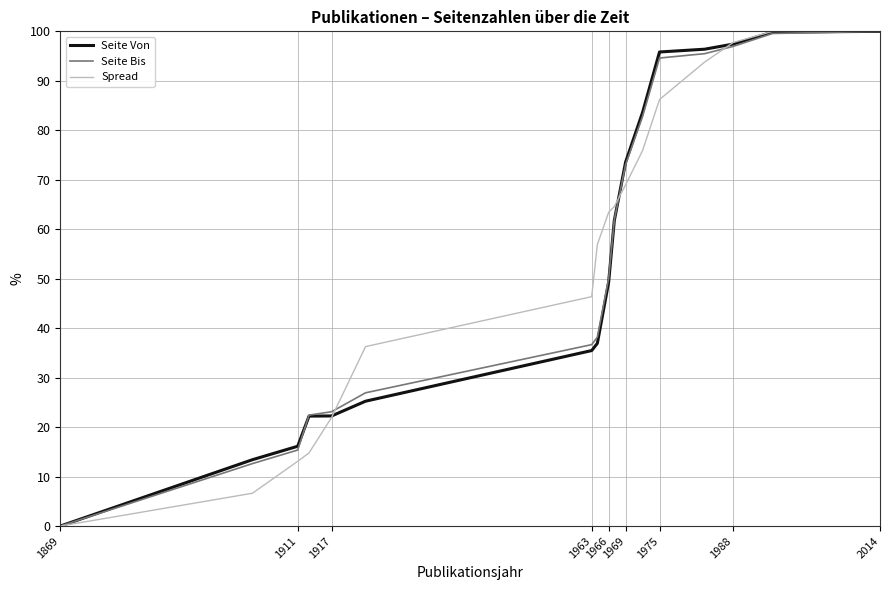

How many positive values does the Seite Von series have?

16